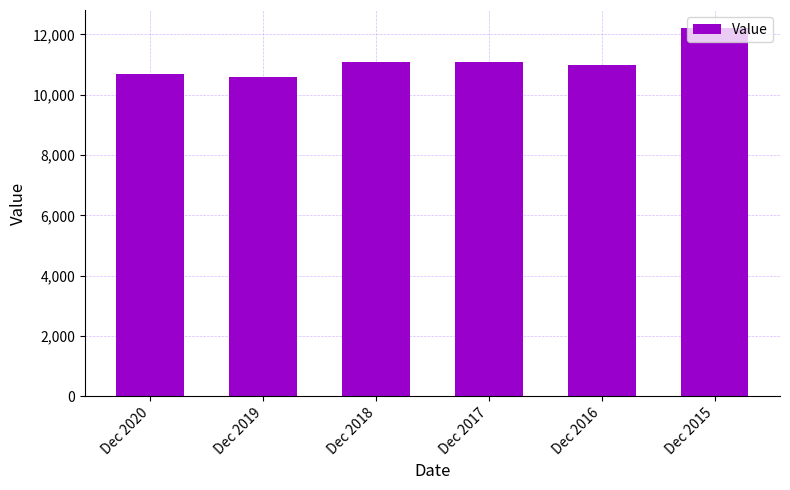

How many data points are less than 11100?

3